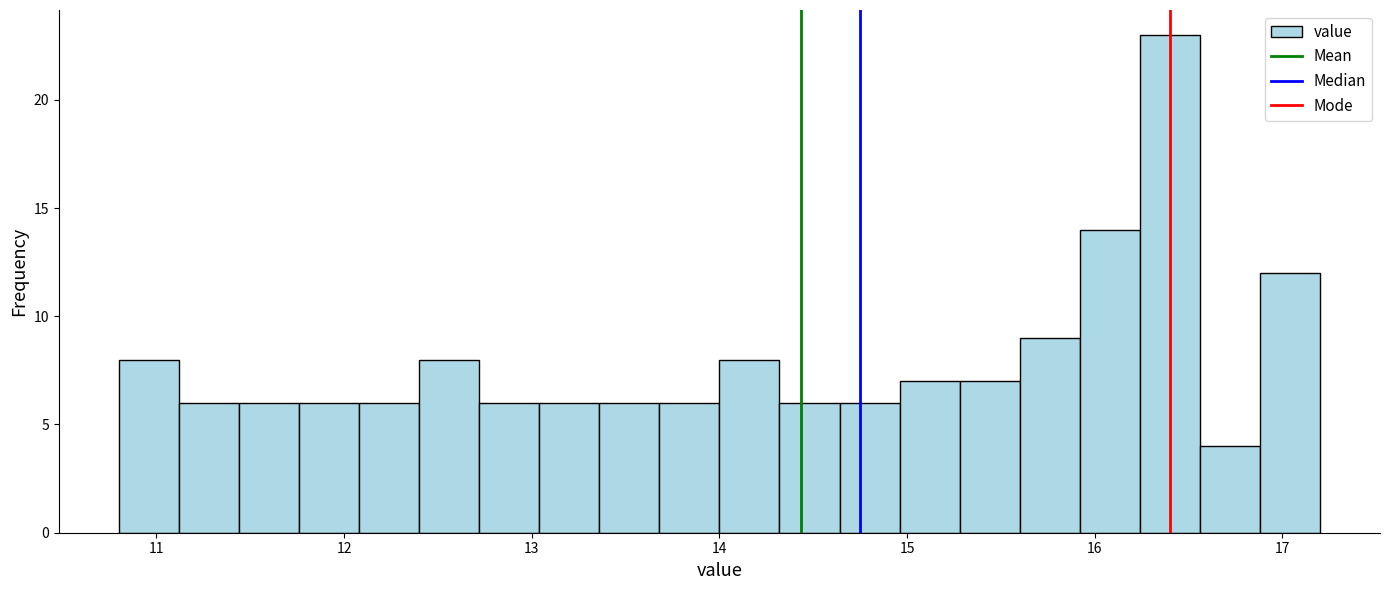

Around what value on the x-axis is the tallest bar? Give the approximate position of its centre, as read against the axis.

16.4